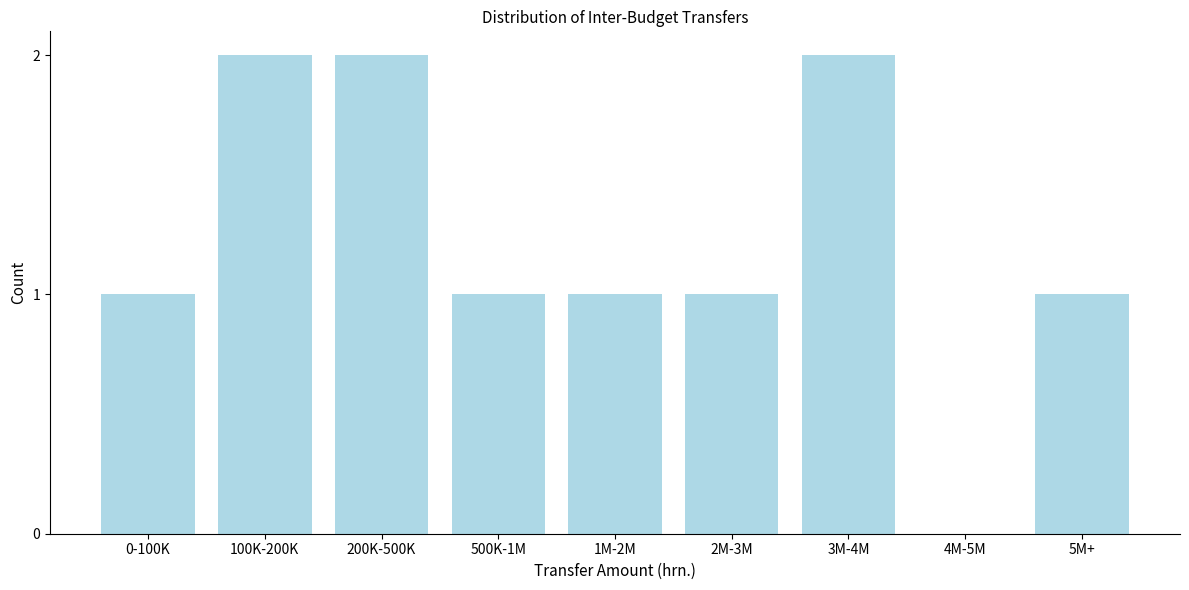

Reading left to right, extract all data points from this chart.

0-100K=1	100K-200K=2	200K-500K=2	500K-1M=1	1M-2M=1	2M-3M=1	3M-4M=2	4M-5M=0	5M+=1